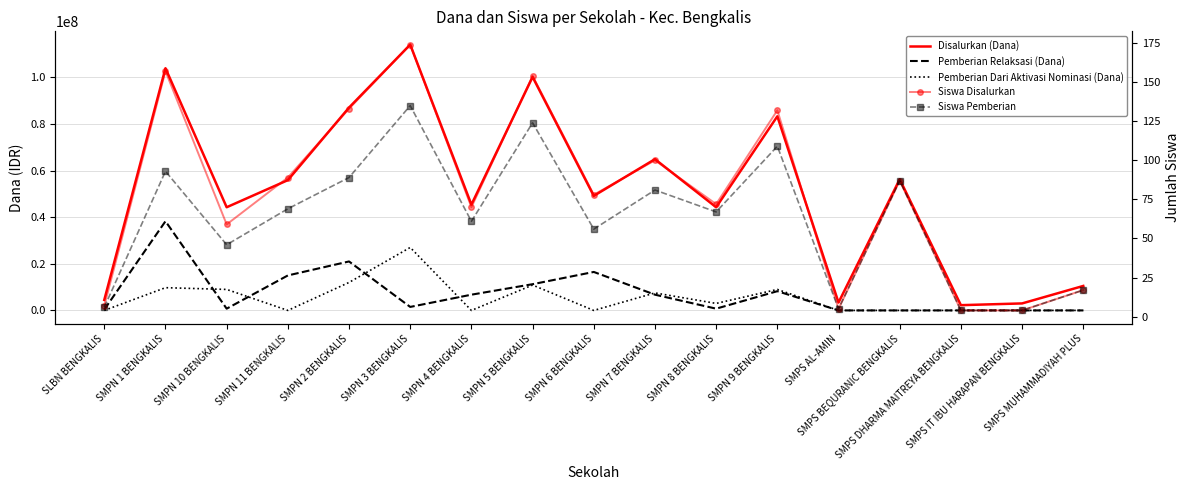

At which category is the sum across all series the highest?

SMPN 1 BENGKALIS